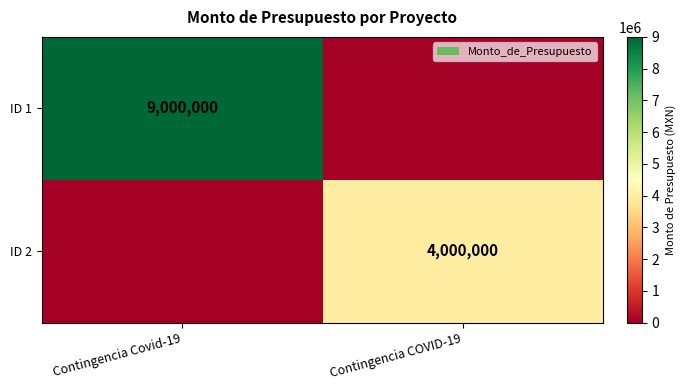

The value of ID 1 at Contingencia Covid-19 is 13257322. True or false?

False